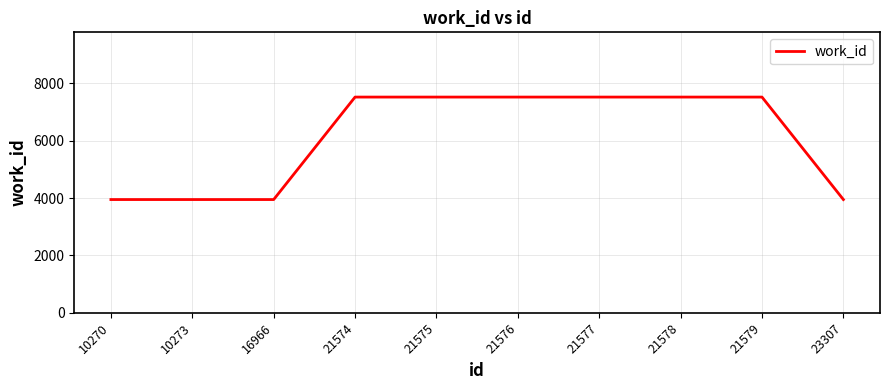

What is the difference between the maximum and minimum values?

3571